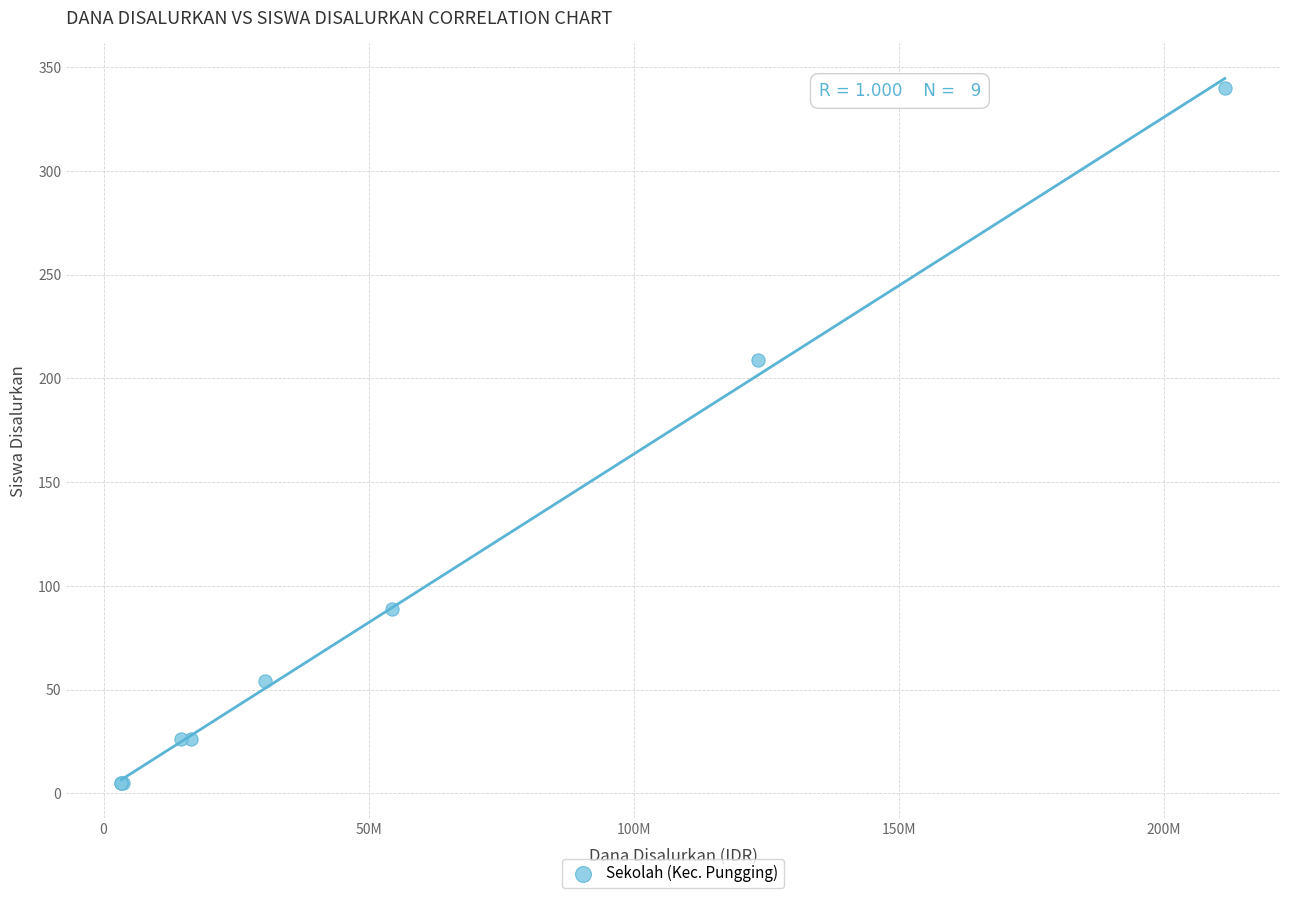

What Y value in the scatter plot is closest to 172?

209